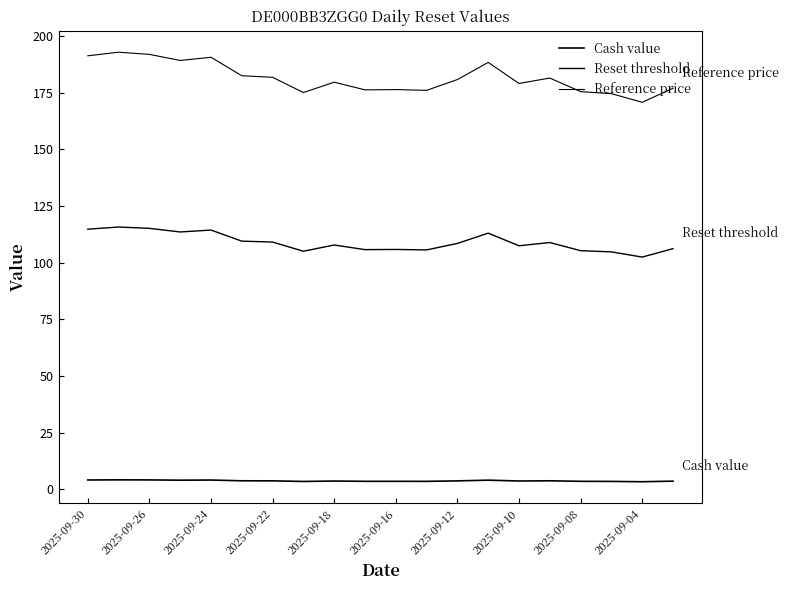

Does the chart display data point markers on the line(s)?

No